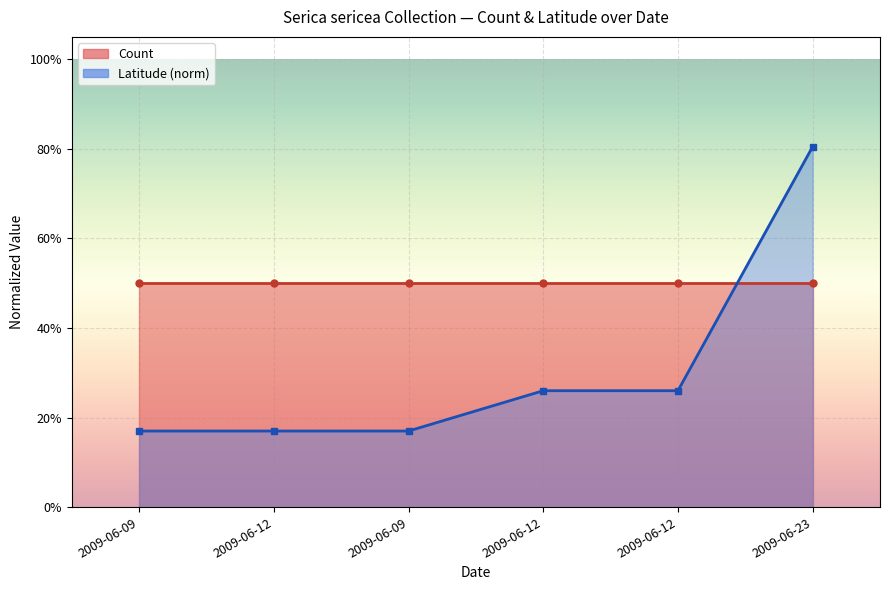

What is the label of the 4th point from the left?

2009-06-12